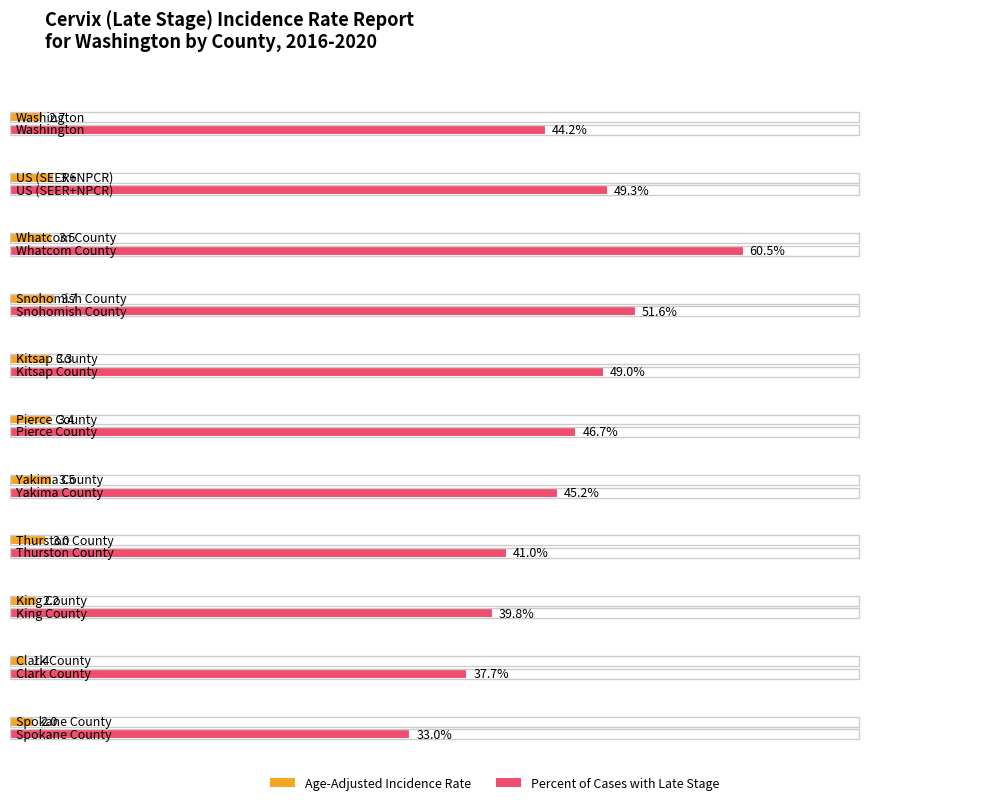

Is the value of Percent of Cases with Late Stage at Pierce County greater than the value of Age-Adjusted Incidence Rate at Snohomish County?

Yes